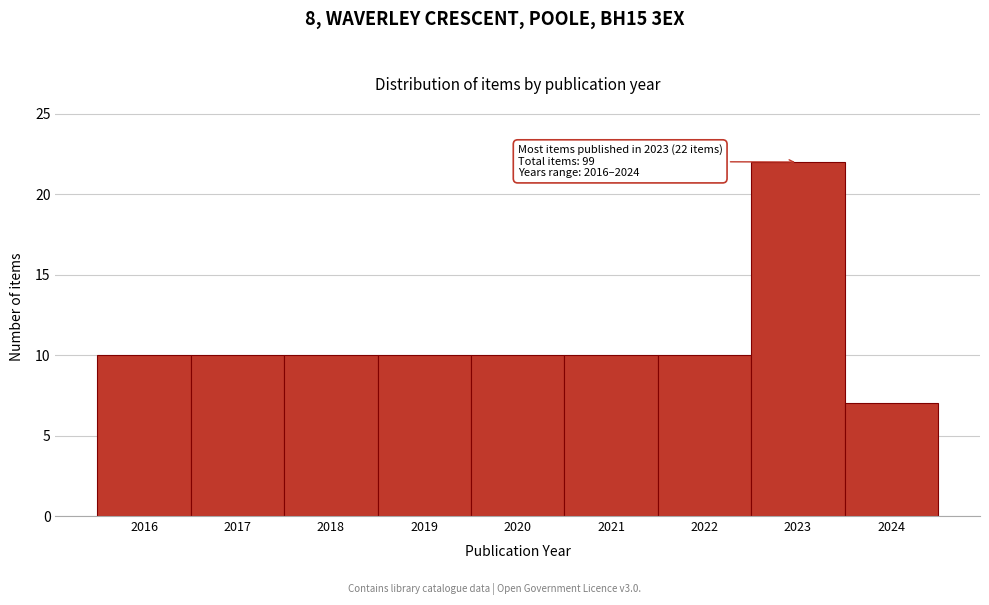

Reading right to left, what are all the values shown in this chart?

2024=7	2023=22	2022=10	2021=10	2020=10	2019=10	2018=10	2017=10	2016=10